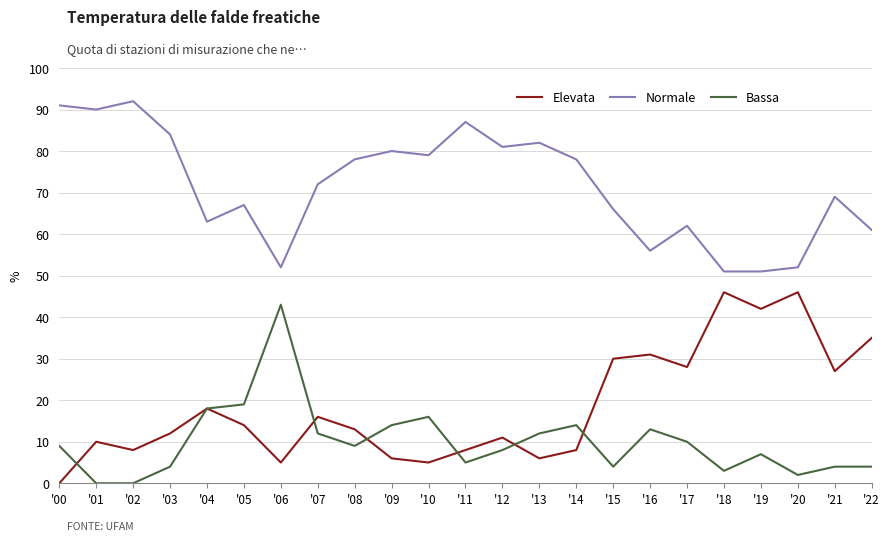

Reading right to left, transcribe all the data shown in this chart.

Elevata: 35	27	46	42	46	28	31	30	8	6	11	8	5	6	13	16	5	14	18	12	8	10	0
Normale: 61	69	52	51	51	62	56	66	78	82	81	87	79	80	78	72	52	67	63	84	92	90	91
Bassa: 4	4	2	7	3	10	13	4	14	12	8	5	16	14	9	12	43	19	18	4	0	0	9